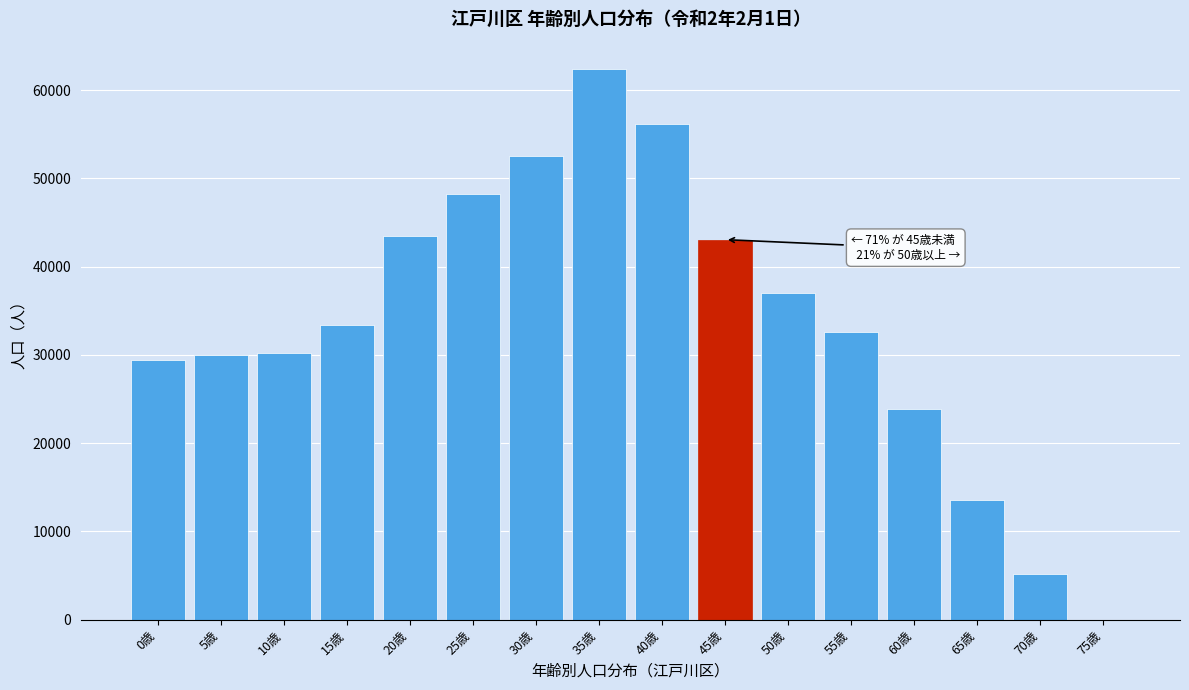

Reading left to right, list all the values displayed in this chart.

0歳=29370	5歳=29961	10歳=30259	15歳=33338	20歳=43444	25歳=48234	30歳=52512	35歳=62358	40歳=56141	45歳=43054	50歳=37043	55歳=32599	60歳=23836	65歳=13584	70歳=5134	75歳=0